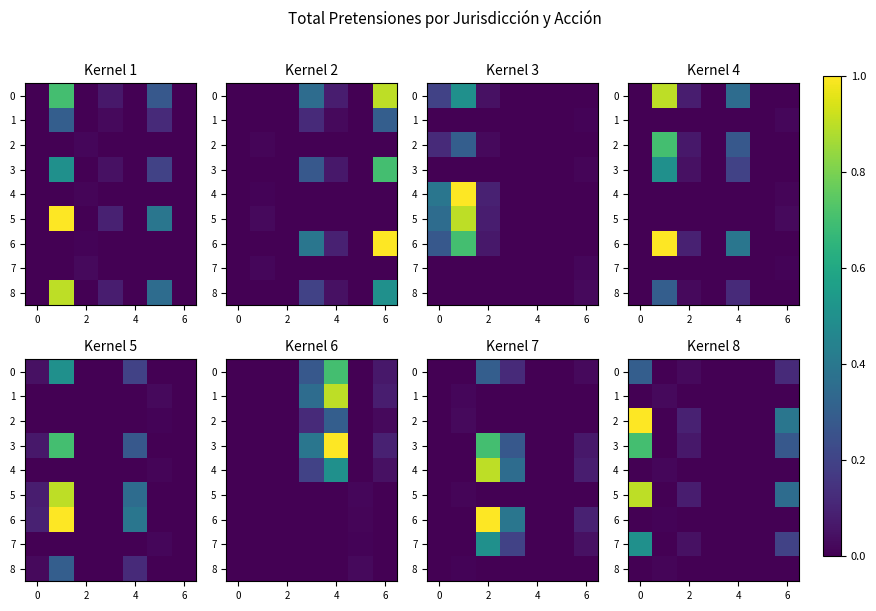

What is the average value of the 3 series?

0.1